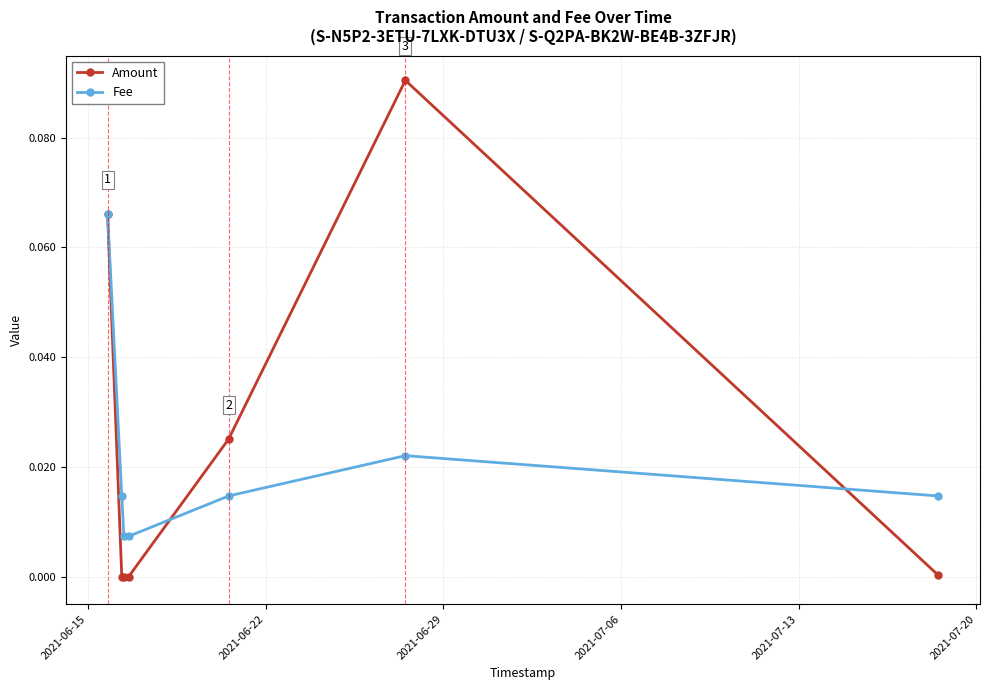

How many interior local peaks does the Fee series have?

1